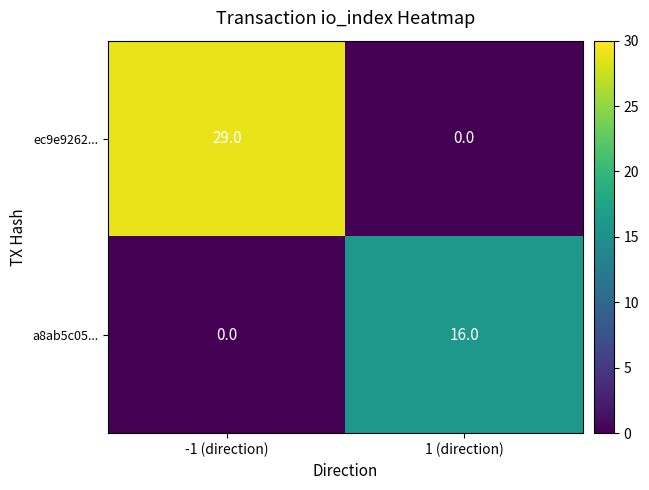

Reading right to left, transcribe all the data shown in this chart.

ec9e9262...: 0	29
a8ab5c05...: 16	0